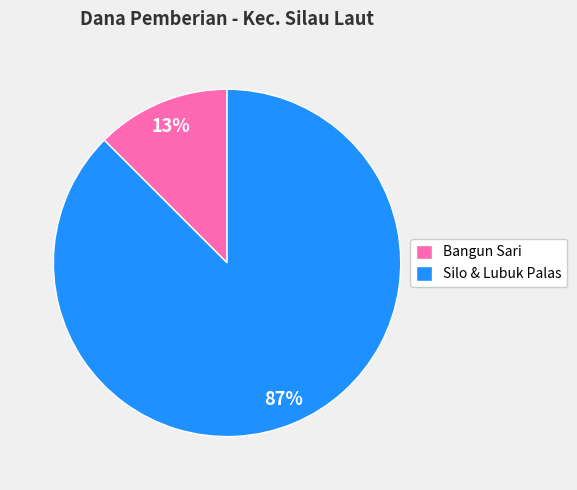

Do Silo & Lubuk Palas and Bangun Sari together represent more than half of the pie?

Yes